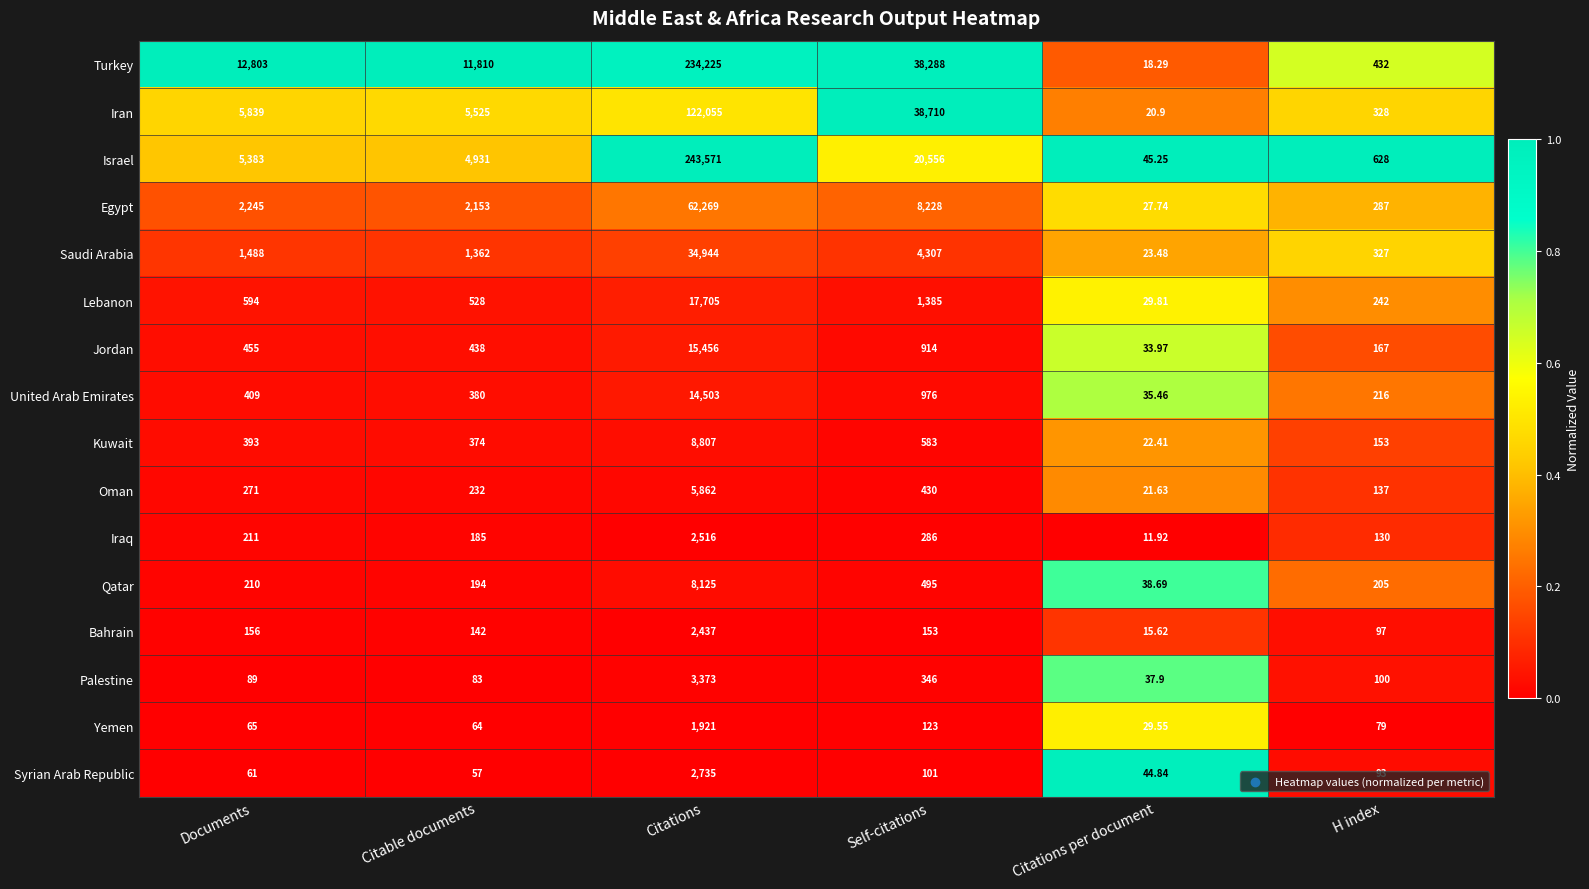

Rank the series by their maximum value, from lowest to highest.

Yemen, Bahrain, Iraq, Syrian Arab Republic, Palestine, Oman, Qatar, Kuwait, United Arab Emirates, Jordan, Lebanon, Saudi Arabia, Egypt, Iran, Turkey, Israel